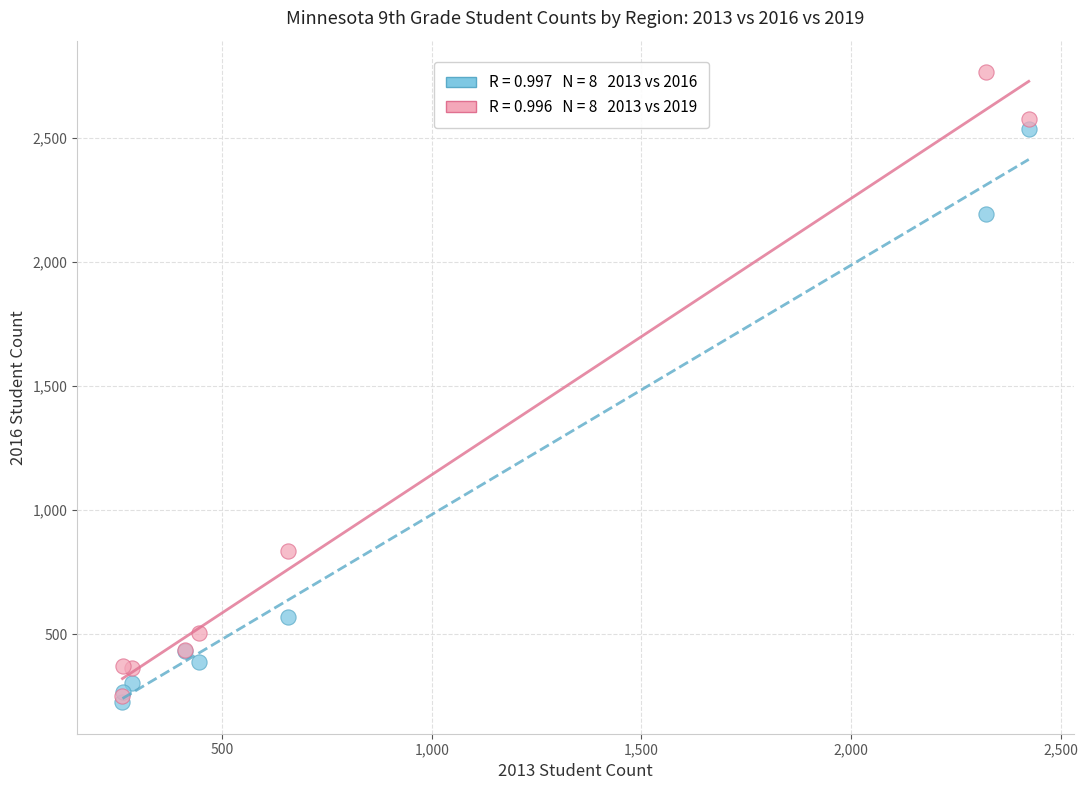

Across all series, what Y value is closest to 1495?

836